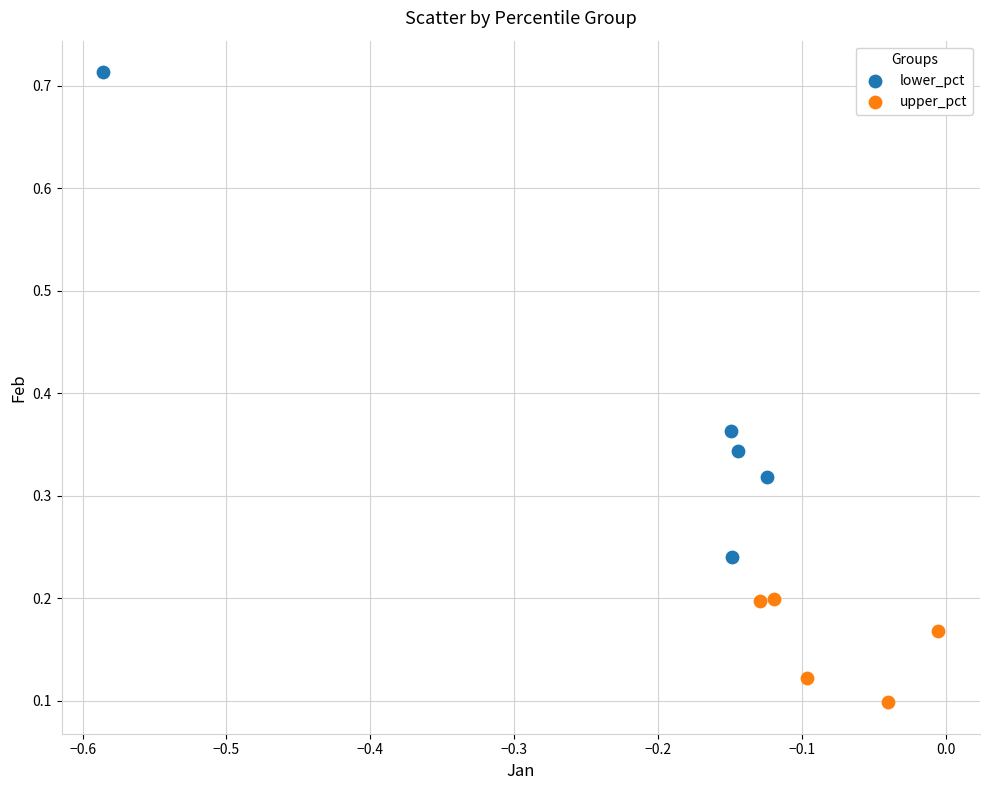

Which series contains the highest Y value?

lower_pct